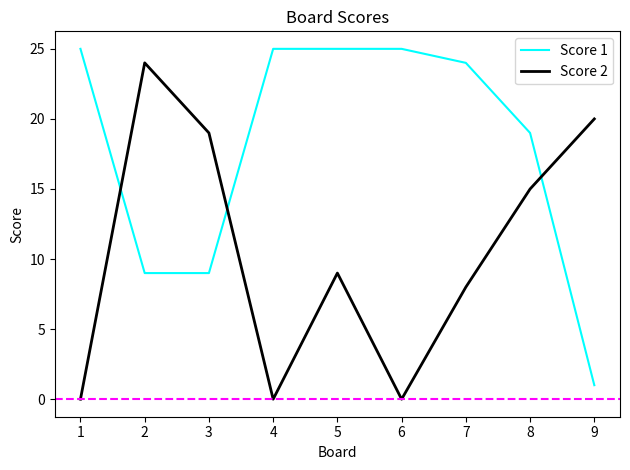

The value of Score 1 at 1 is 25. True or false?

True